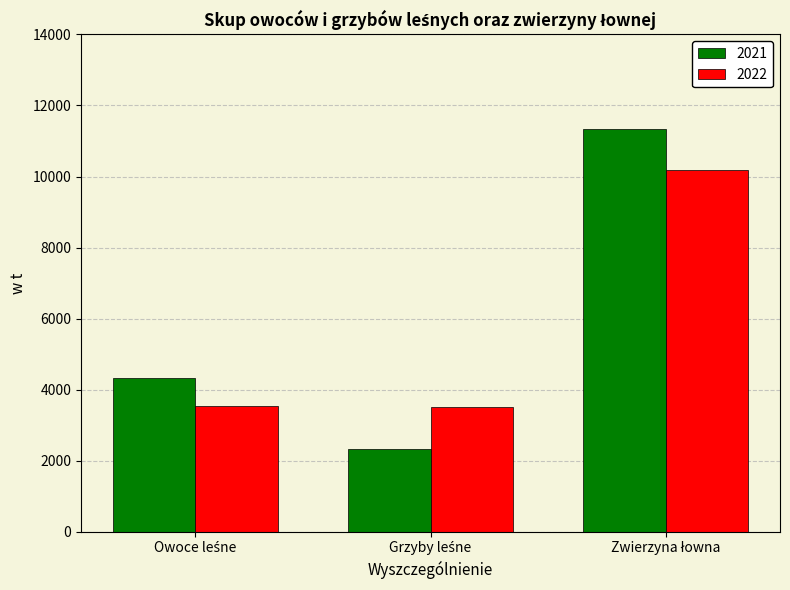

What is the value of the 2021 bar at the 1st from the left?

4337